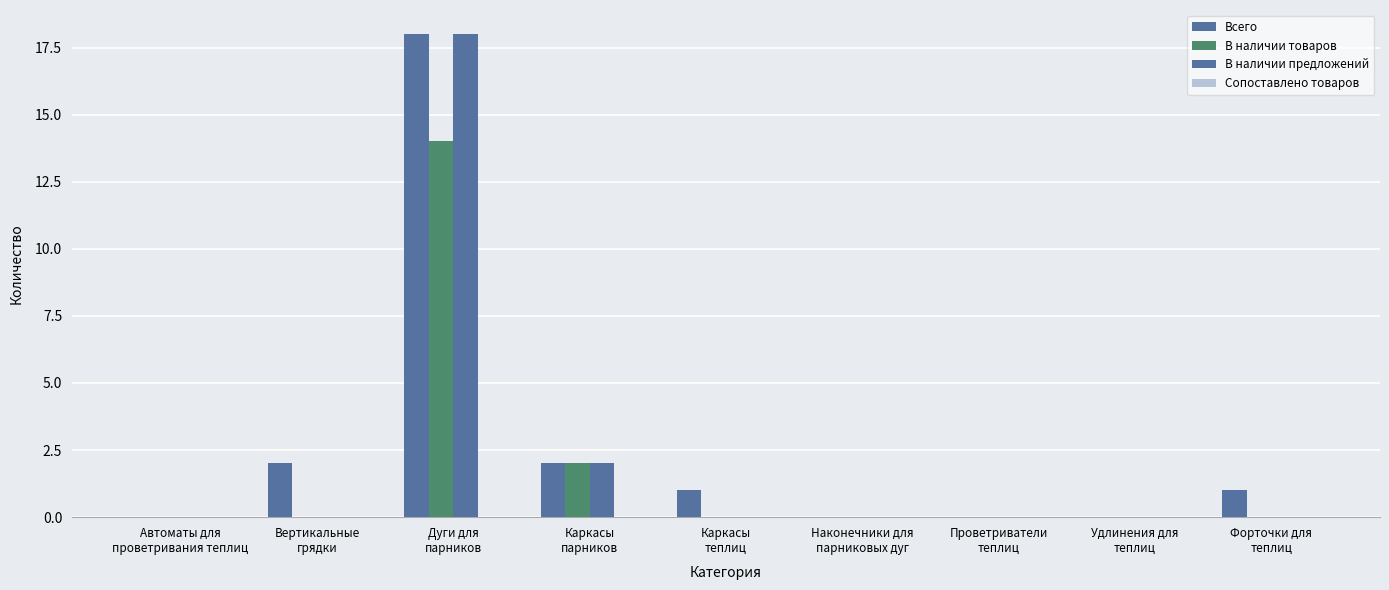

Rank the series at Форточки для
теплиц from highest to lowest value.

Всего, В наличии товаров, В наличии предложений, Сопоставлено товаров